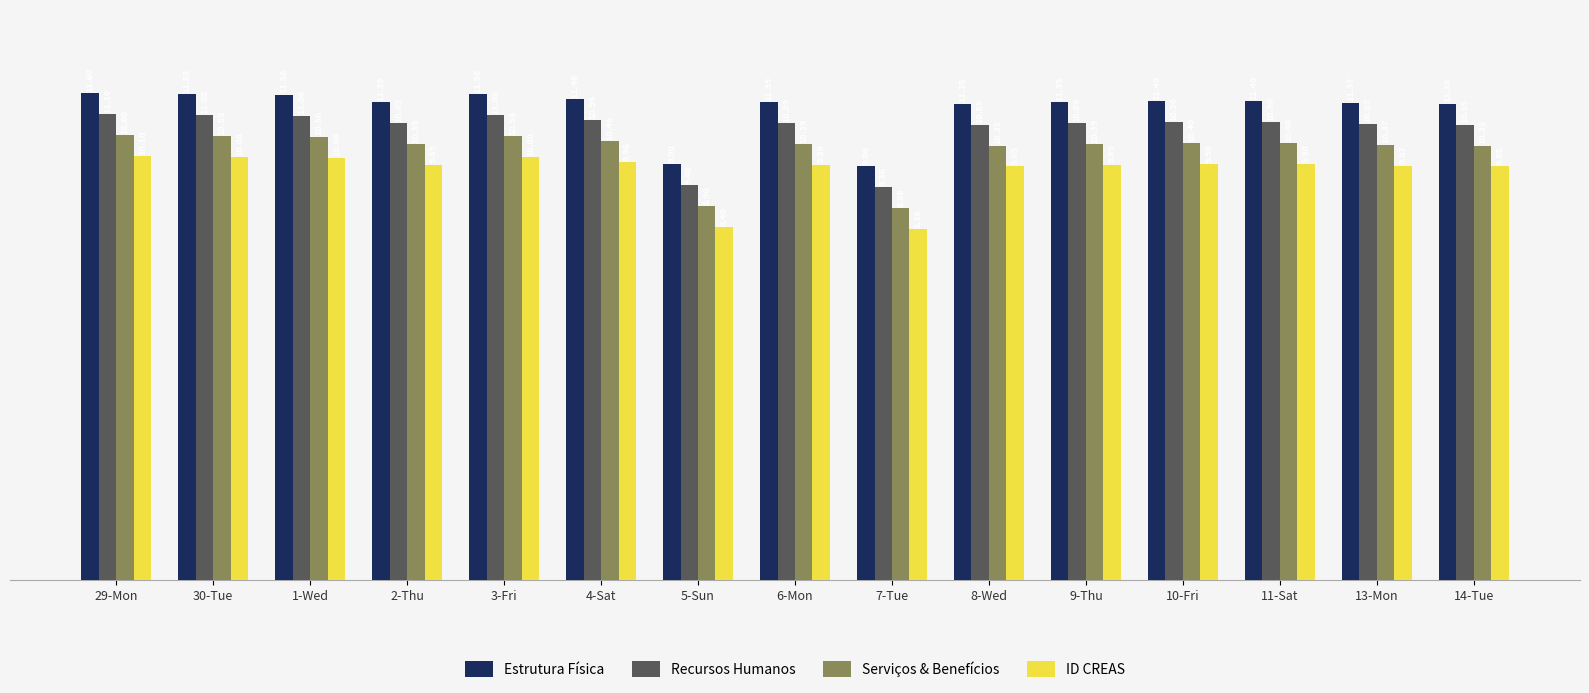

Are the bars grouped side by side (vs. stacked)?

Yes